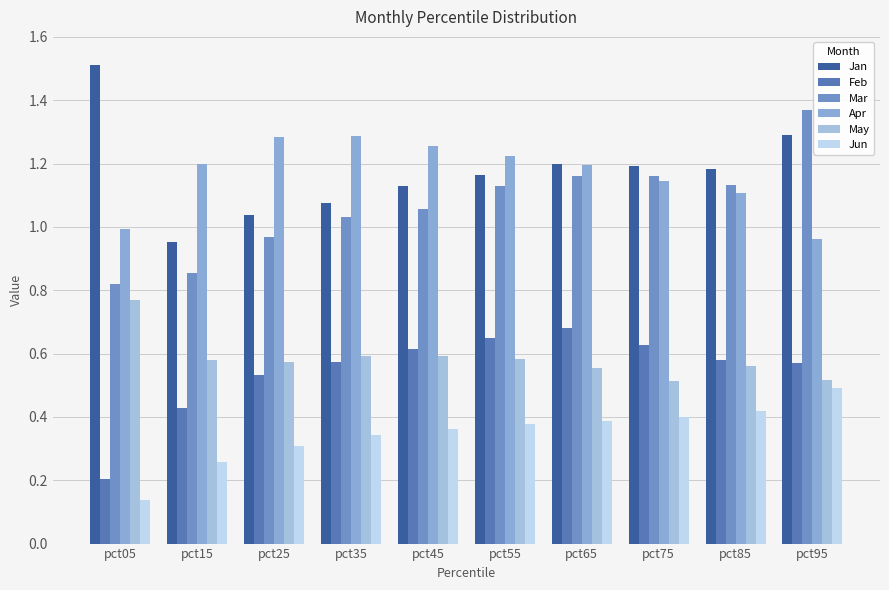

Is it true that May equals 0.5 at pct05?

False